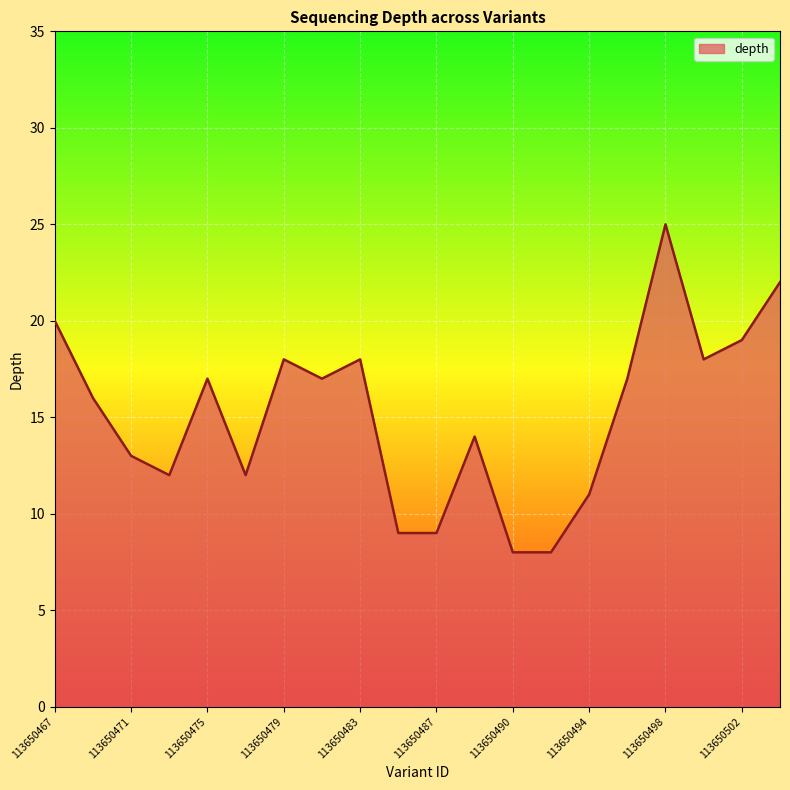

What is the smallest value displayed?

8